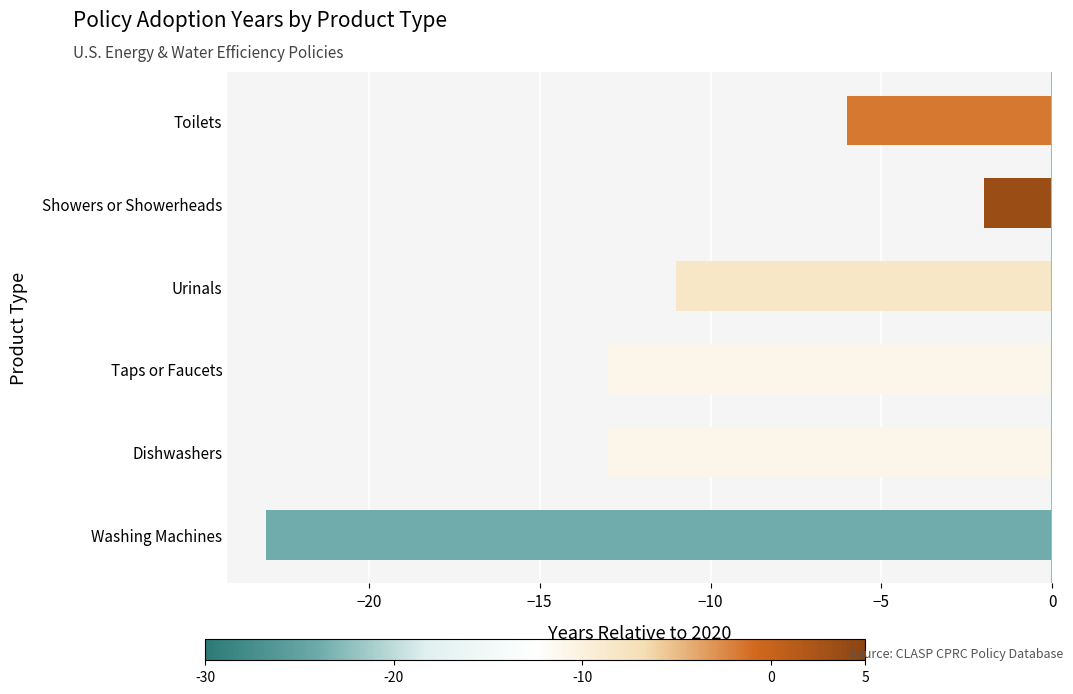

Does the chart contain stacked bars?

No